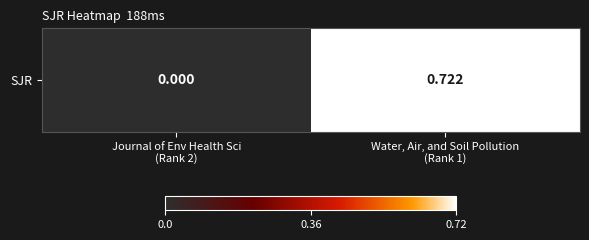

The chart shows a value of 0.3 at Journal of Env Health Sci
(Rank 2). True or false?

False